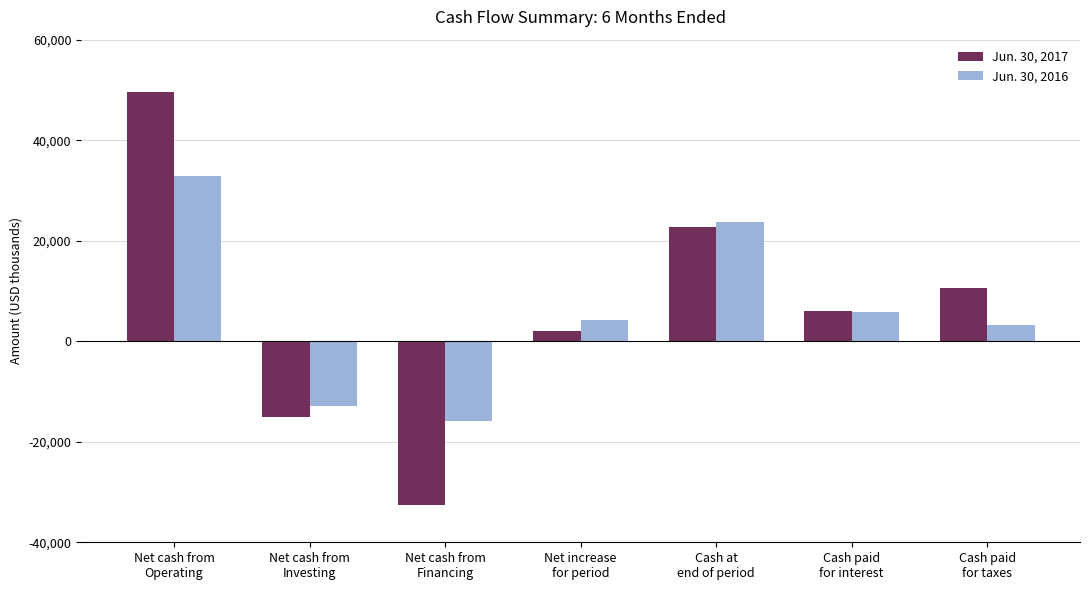

How many Jun. 30, 2017 values are between -15130 and 22680?

5